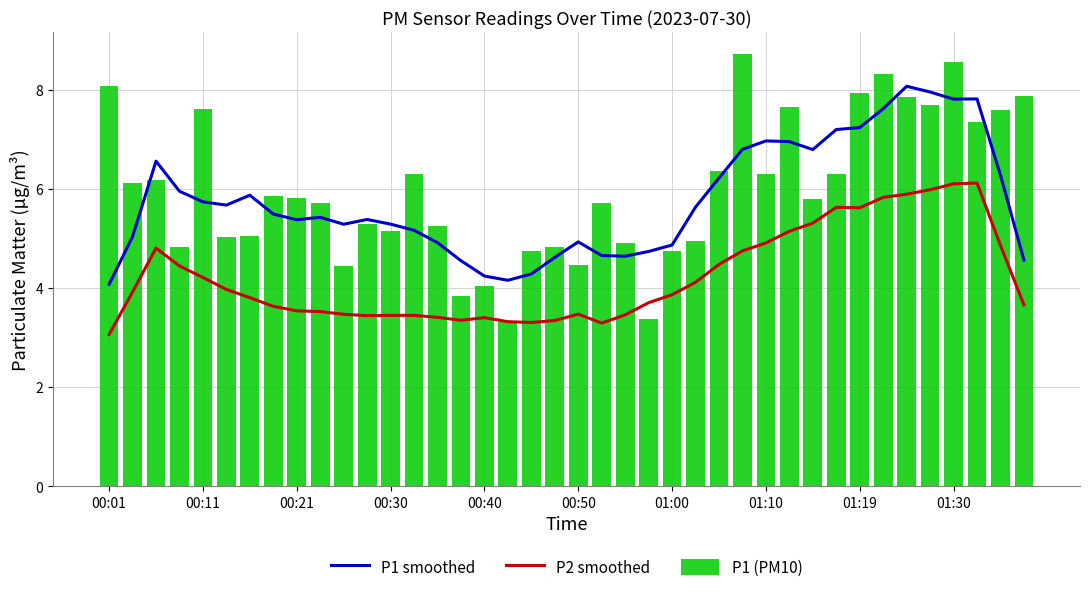

What is the sum of all P1 (PM10) values?

240.0